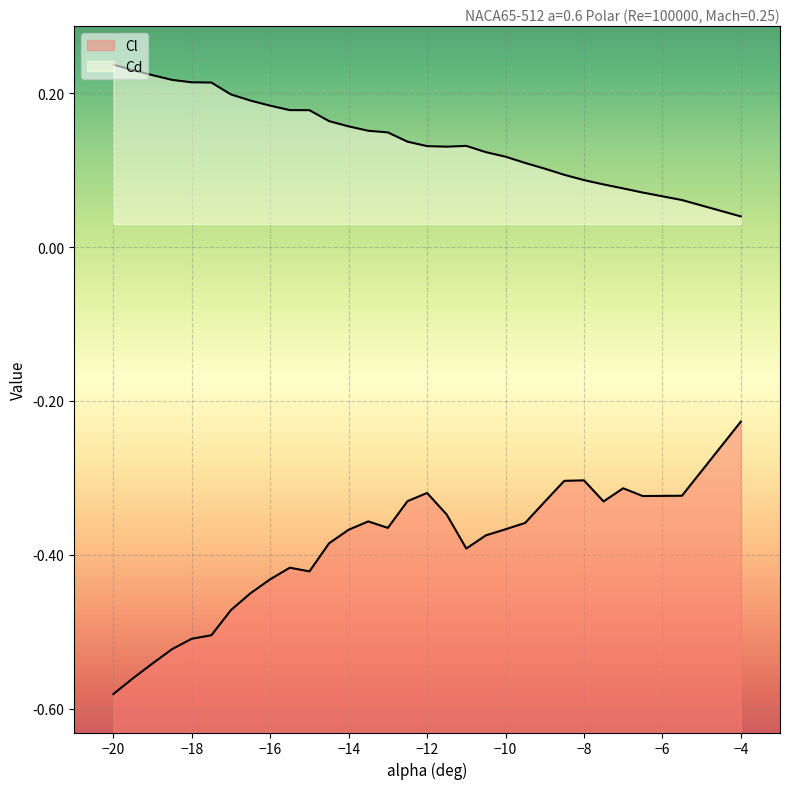

What is the sum of all Cl values?

-11.8